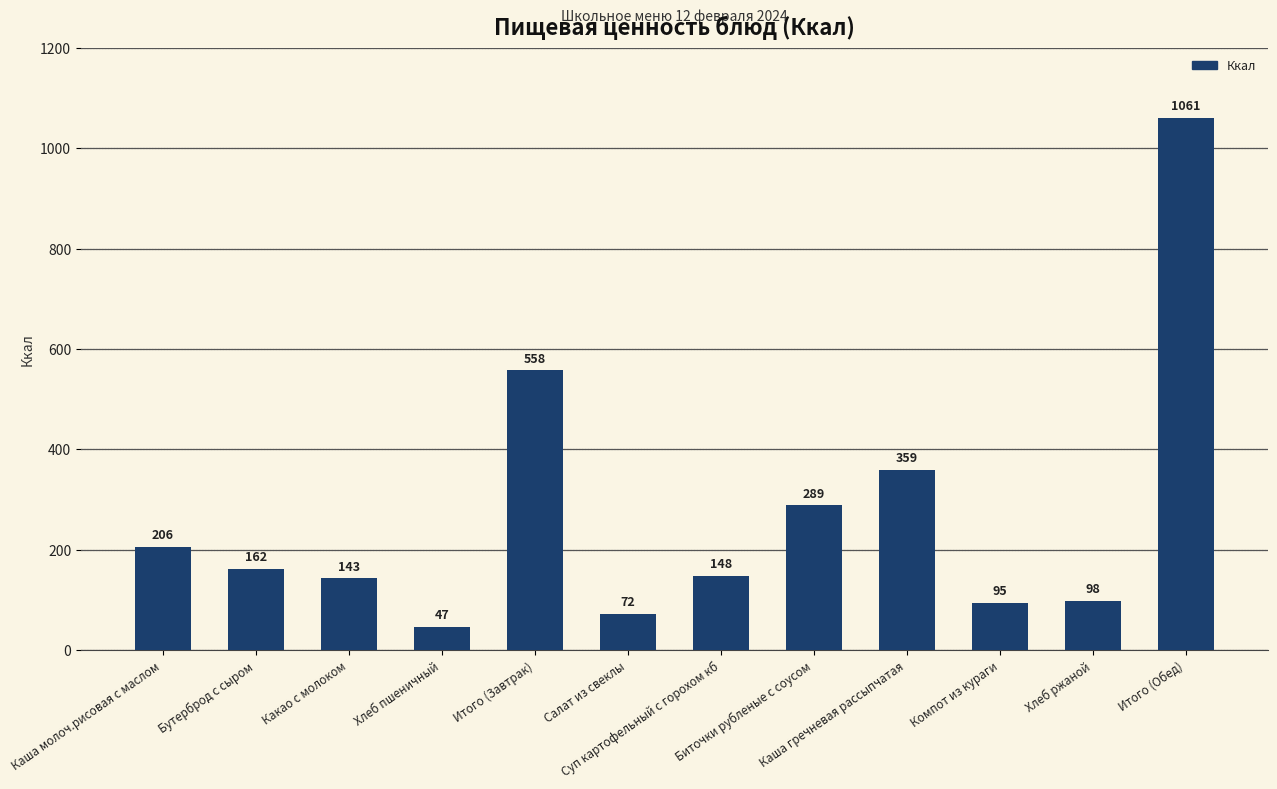

What is the ratio of the value at Хлеб ржаной to the value at Биточки рубленые с соусом?

0.3